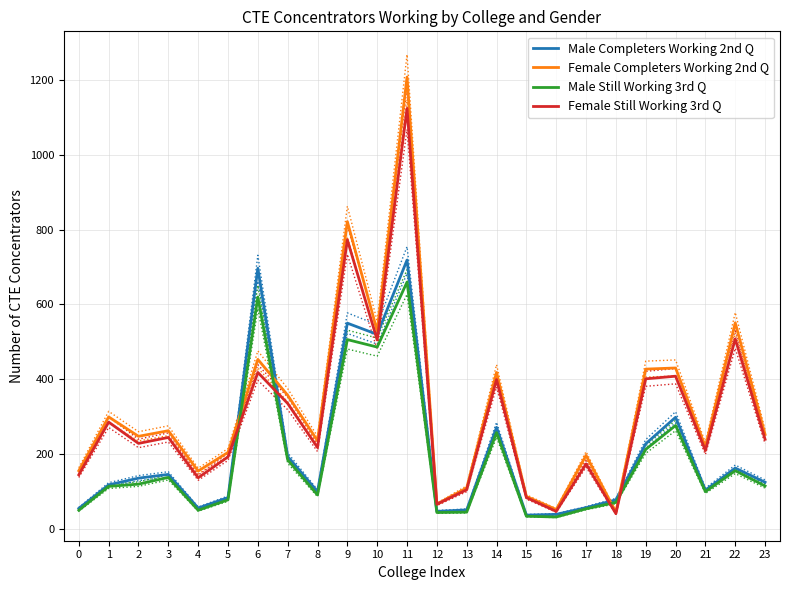

Reading left to right, what are all the values shown in this chart?

Male Completers Working 2nd Q: 0=54	1=117	2=135	3=145	4=55	5=83	6=697	7=193	8=99	9=550	10=520	11=719	12=46	13=50	14=271	15=36	16=38	17=56	18=77	19=227	20=298	21=103	22=162	23=124
Female Completers Working 2nd Q: 0=155	1=299	2=247	3=262	4=154	5=204	6=453	7=357	8=235	9=822	10=529	11=1209	12=65	13=109	14=418	15=86	16=51	17=196	18=44	19=427	20=430	21=219	22=551	23=252
Male Still Working 3rd Q: 0=49	1=113	2=119	3=137	4=49	5=77	6=620	7=184	8=90	9=506	10=486	11=660	12=43	13=44	14=257	15=33	16=31	17=53	18=70	19=212	20=276	21=99	22=155	23=114
Female Still Working 3rd Q: 0=144	1=285	2=228	3=244	4=136	5=192	6=418	7=335	8=217	9=773	10=505	11=1125	12=65	13=104	14=399	15=83	16=46	17=173	18=40	19=401	20=408	21=209	22=508	23=239